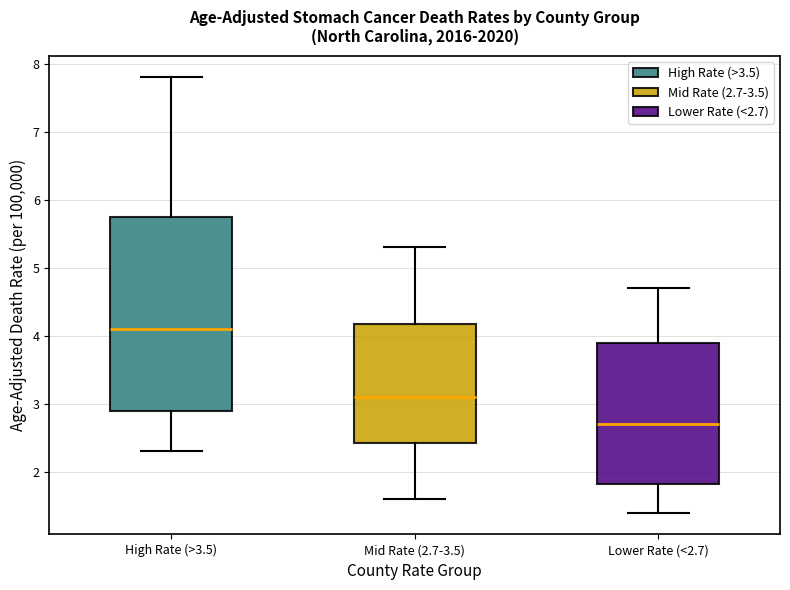

Reading left to right, transcribe this box plot: for each box, give where its median line is, the range the box spans, and where its two whiskers end, as read against the y-axis. The values are not printed on the chart, so give them approximately, as read against the axis.

High Rate (>3.5): median 4.1, box 2.9 to 5.8, whiskers 2.3 to 7.8
Mid Rate (2.7-3.5): median 3.1, box 2.4 to 4.2, whiskers 1.6 to 5.3
Lower Rate (<2.7): median 2.7, box 1.8 to 3.9, whiskers 1.4 to 4.7